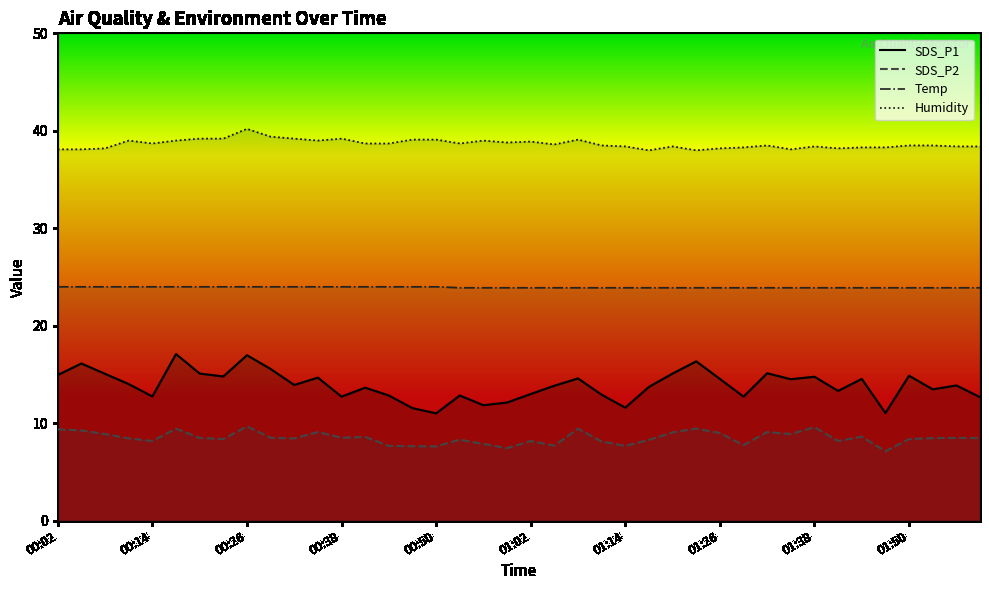

True or false: SDS_P1 and Temp intersect in this chart.

False